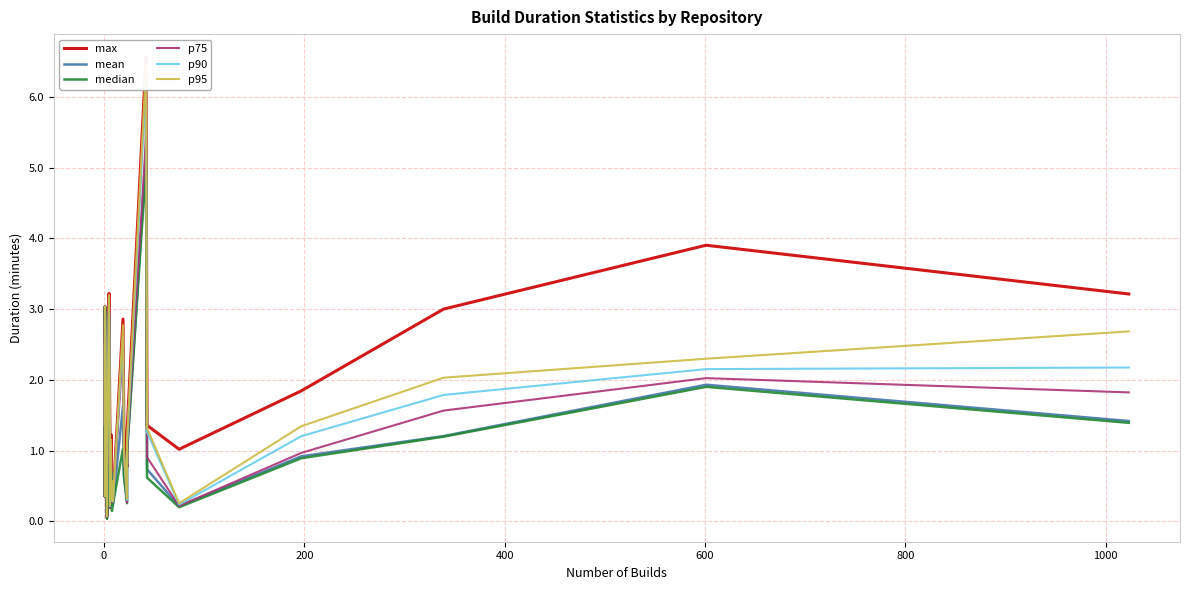

How many lines are shown in the chart?

6